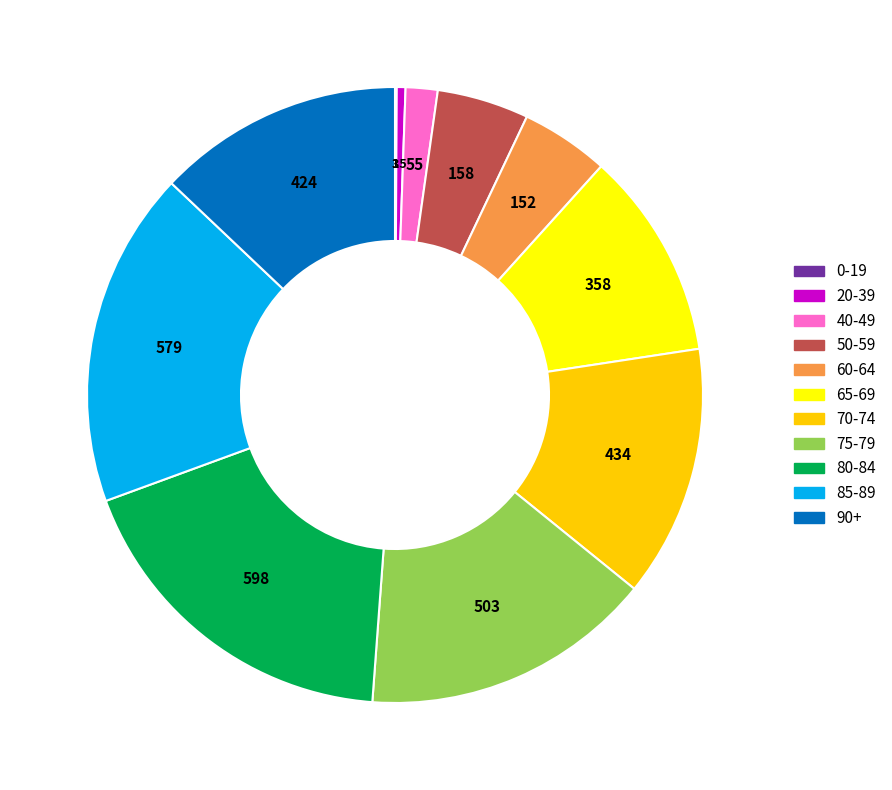

Does any single category account for the majority?

No